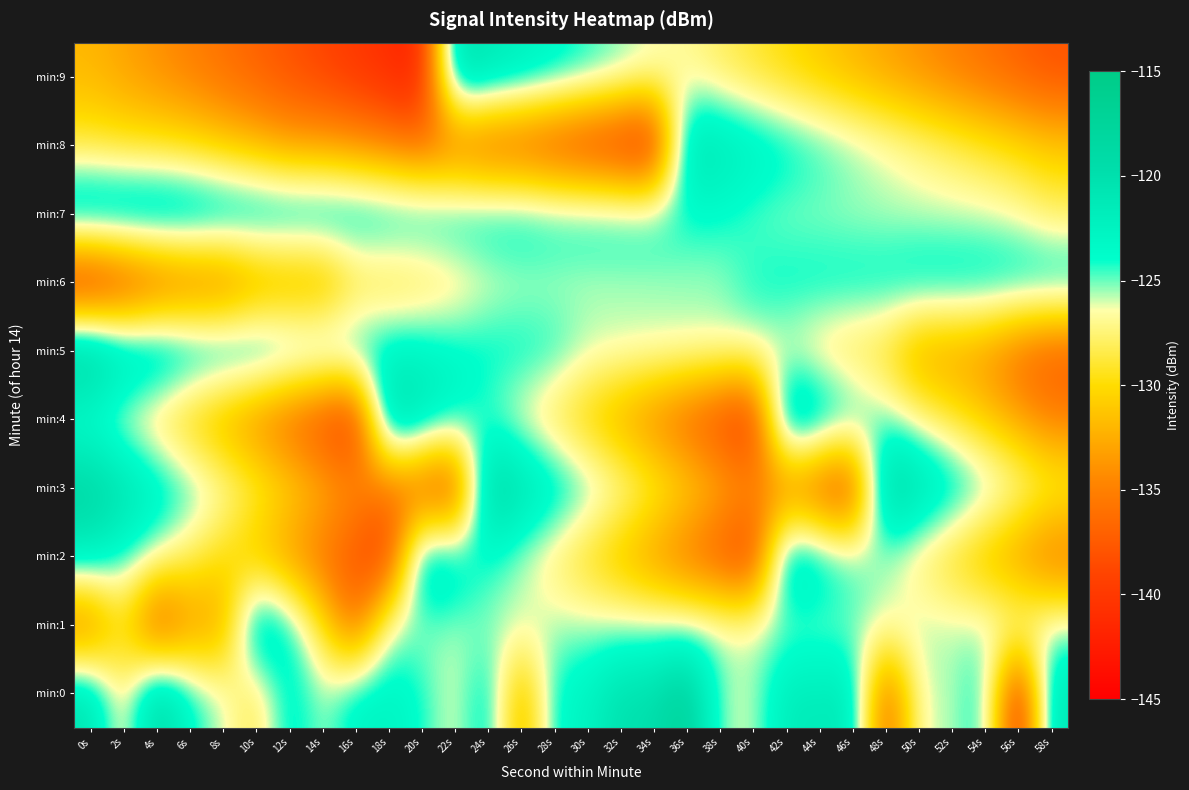

List the series in order of their peak value, lowest first.

min:6, min:8, min:2, min:9, min:1, min:7, min:4, min:3, min:0, min:5